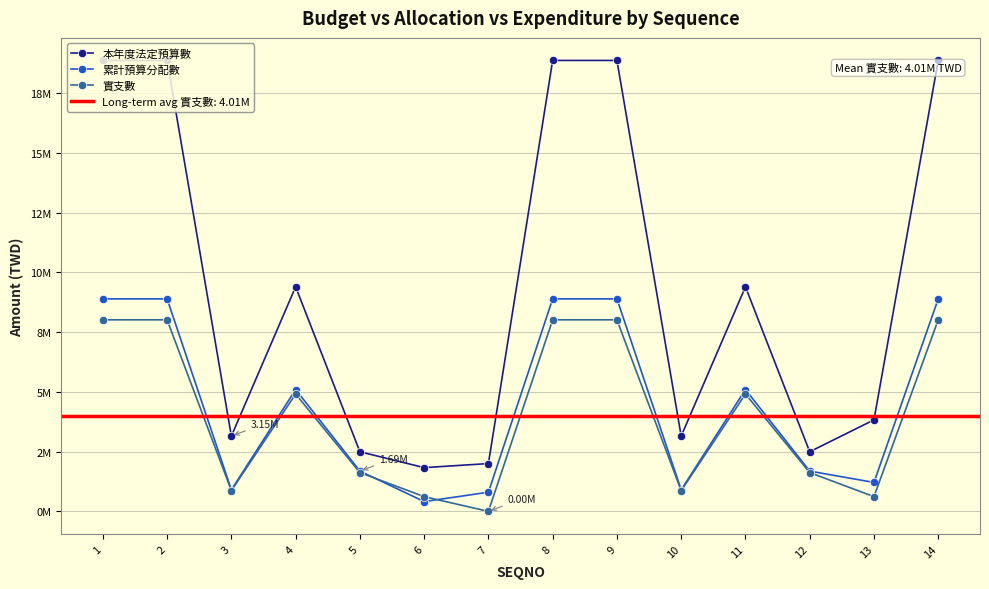

How many data points in 本年度法定預算數 are less than 9398000?

7